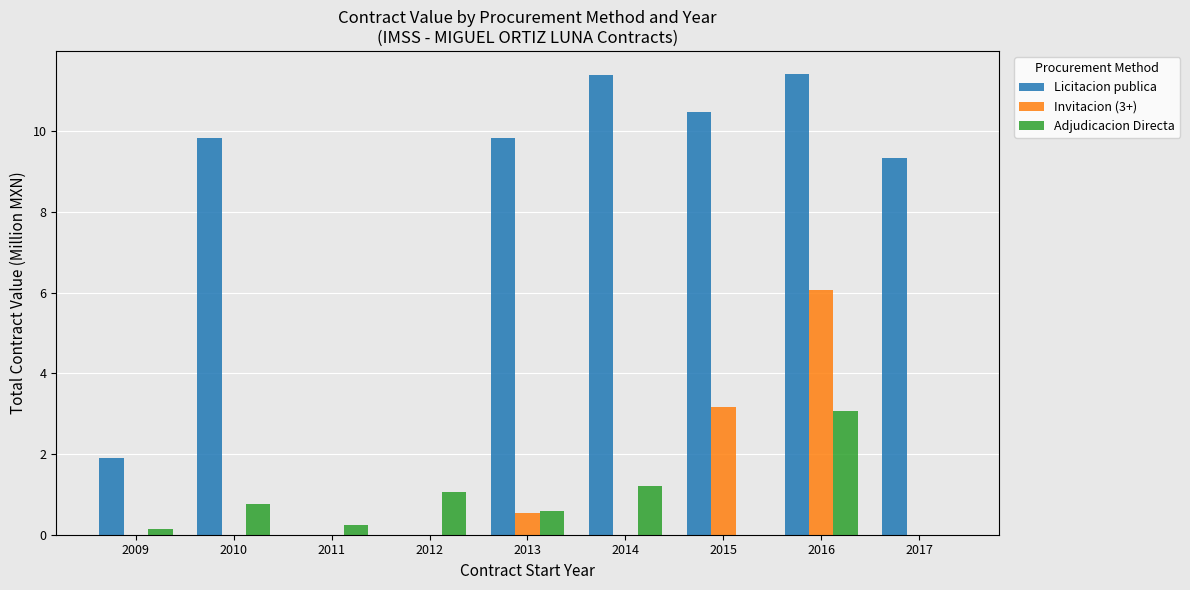

How many distinct data groups are displayed?

3